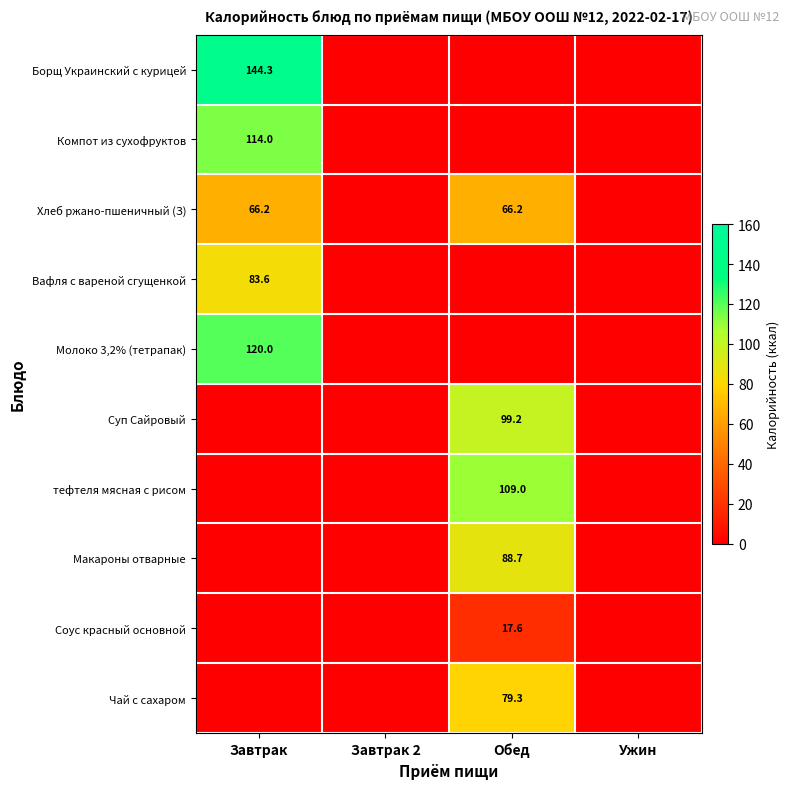

At which category is the sum across all series the highest?

Завтрак